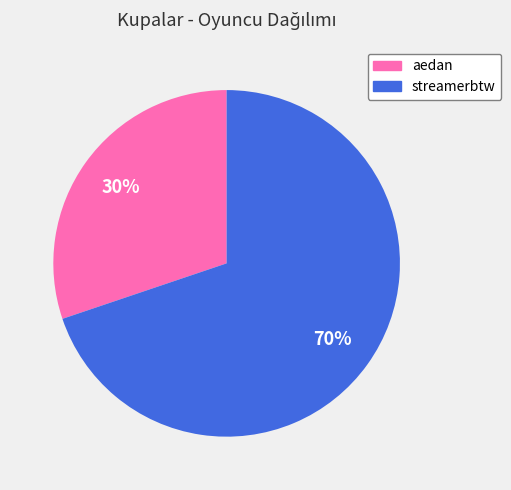

Which category accounts for the majority?

streamerbtw